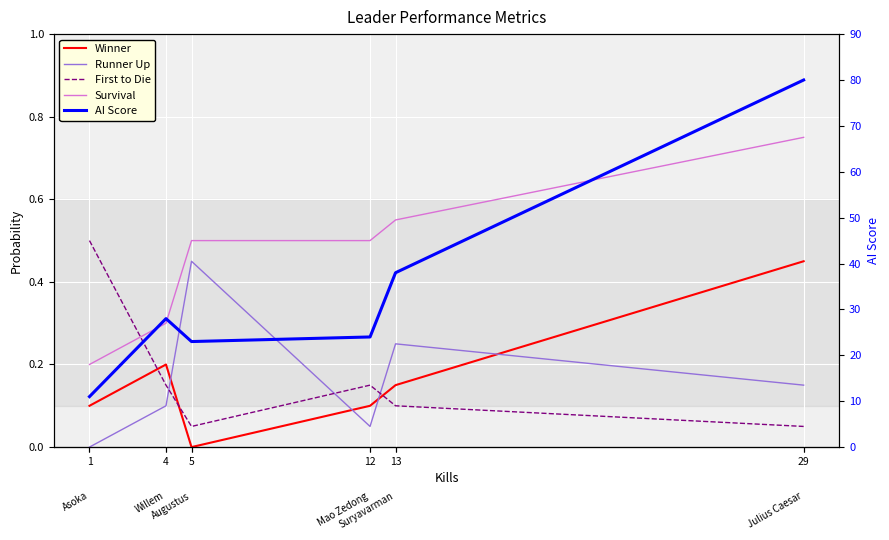

How many data points in AI Score are above 28?

2